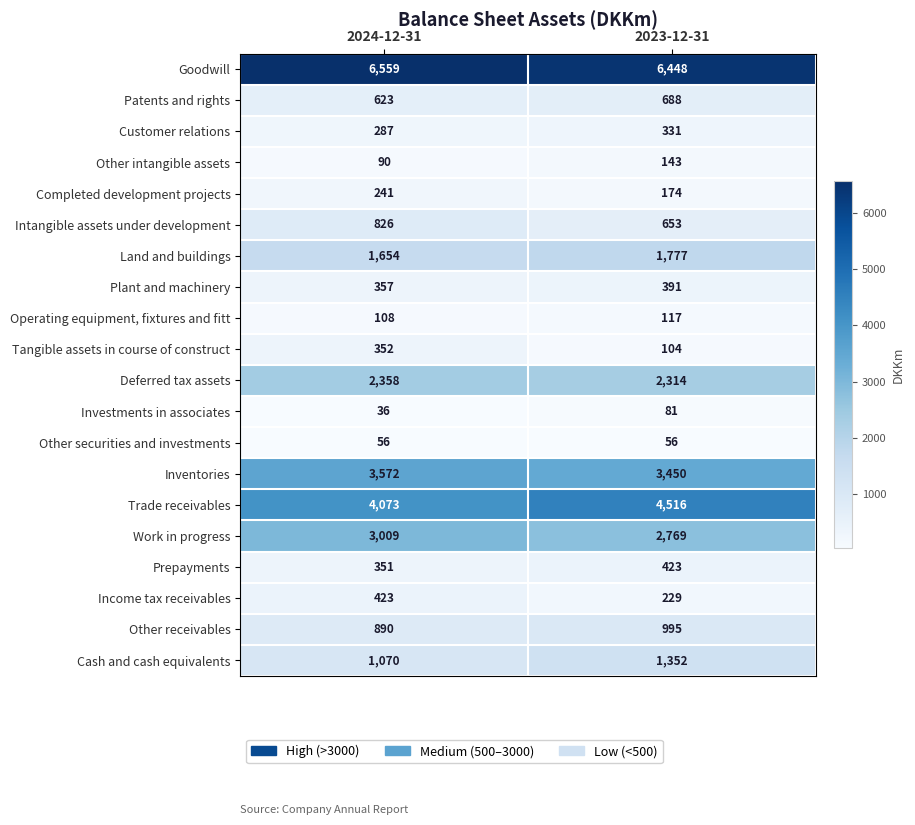

Between 2024-12-31 and 2023-12-31, which series saw the biggest shift?

Trade receivables